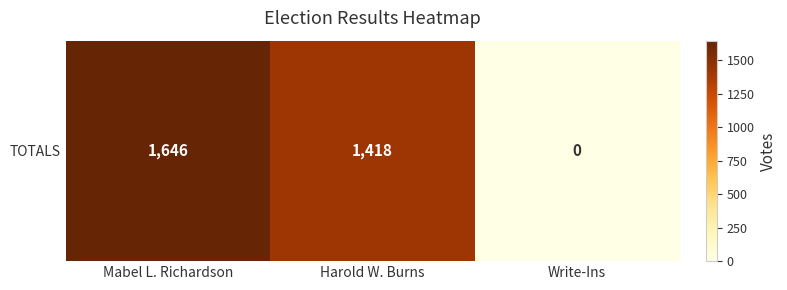

What is the ratio of the value at Harold W. Burns to the value at Mabel L. Richardson?

0.9